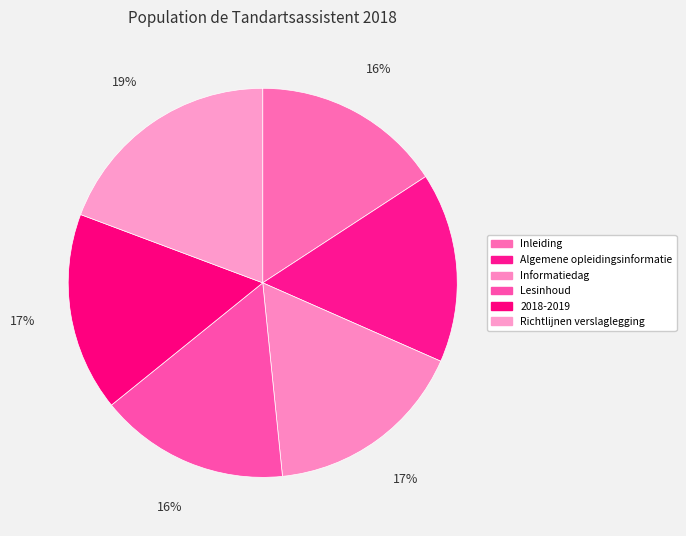

Is it true that Inleiding is 16% of the pie?

True